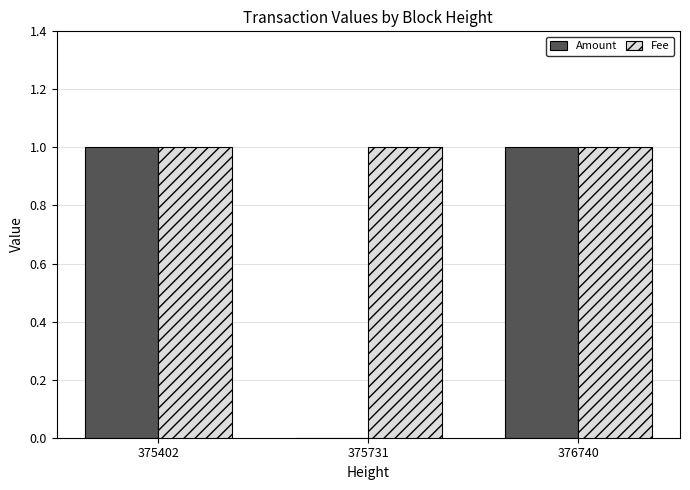

Between 375402 and 375731, which series saw the biggest shift?

Amount